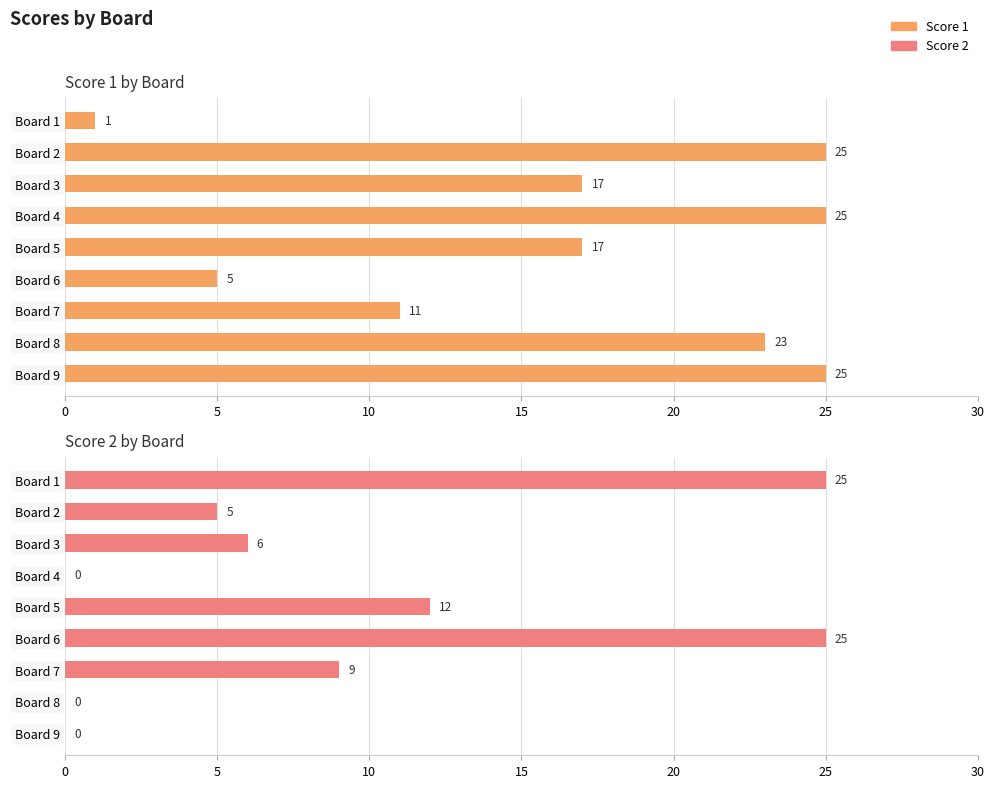

What is the sum of all Score 2 values?

82